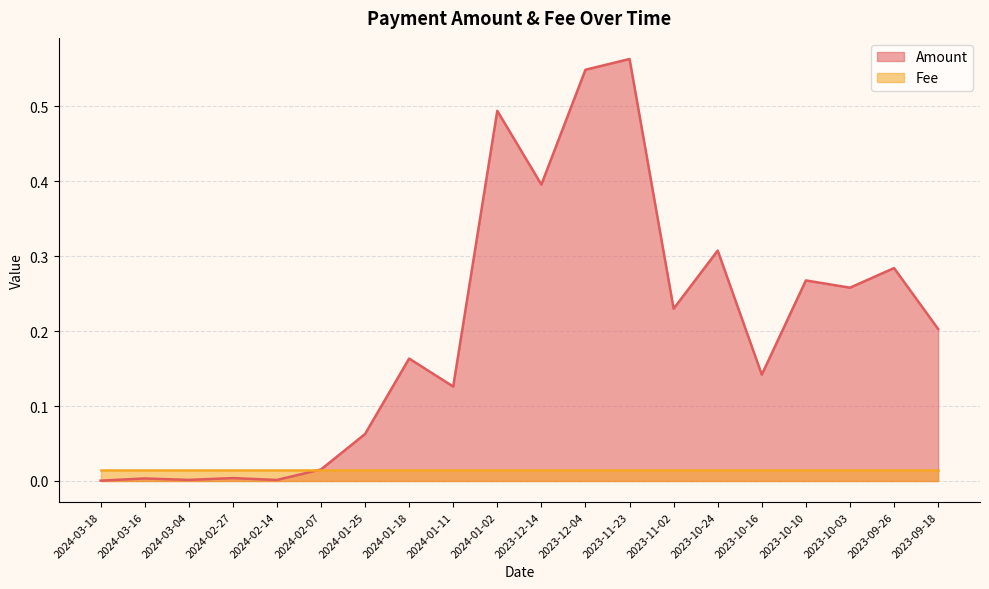

True or false: the data shows 0.0 at 2024-02-27.

False